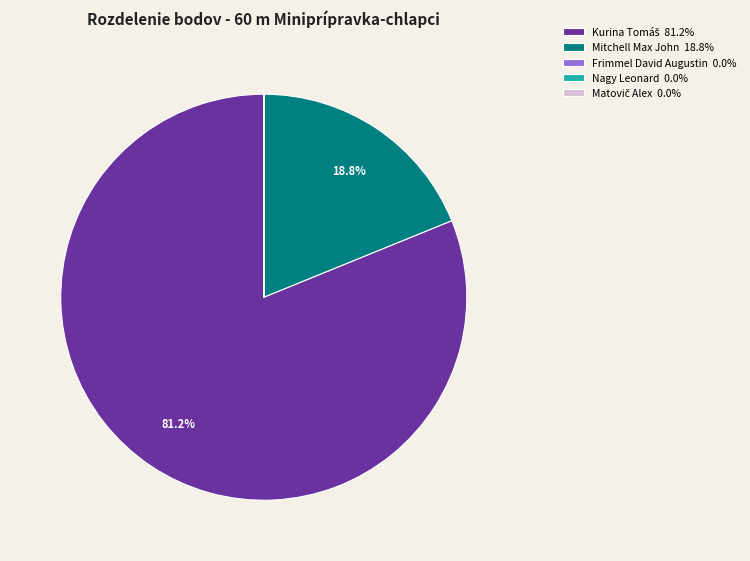

Combined, do Matovič Alex and Nagy Leonard account for over 50%?

No